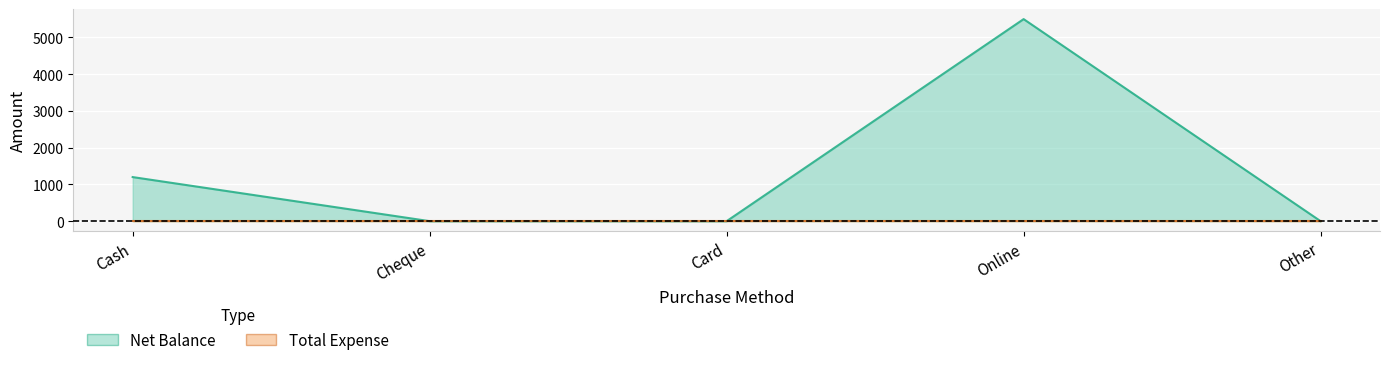

Reading left to right, list all the values displayed in this chart.

Cash=1200	Cheque=0	Card=0	Online=5500	Other=0